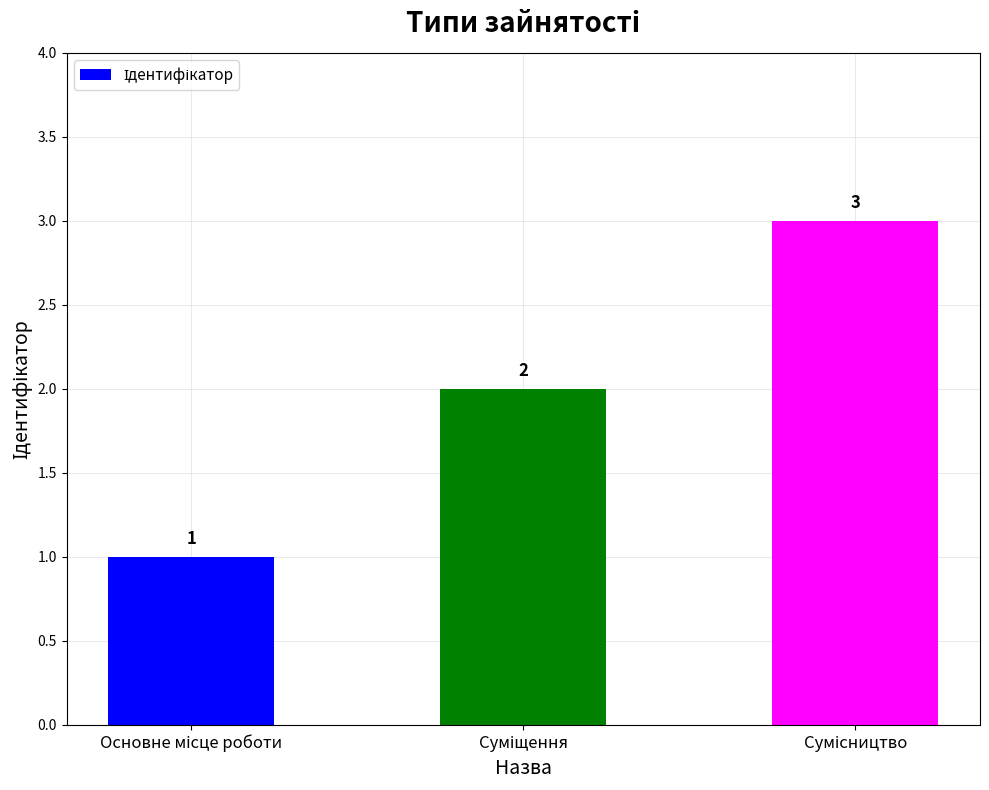

What is the maximum value shown in the chart?

3